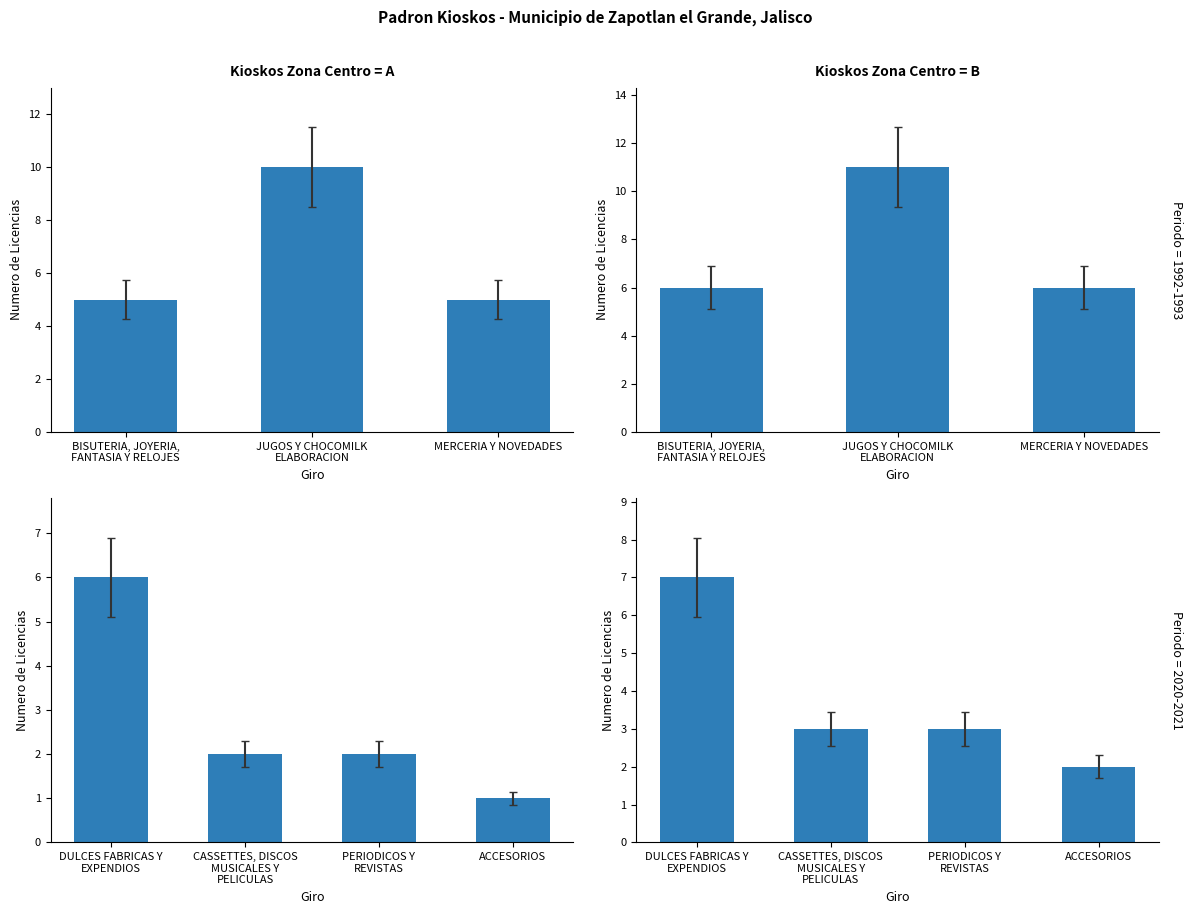

The value at ACCESORIOS is 2. True or false?

True